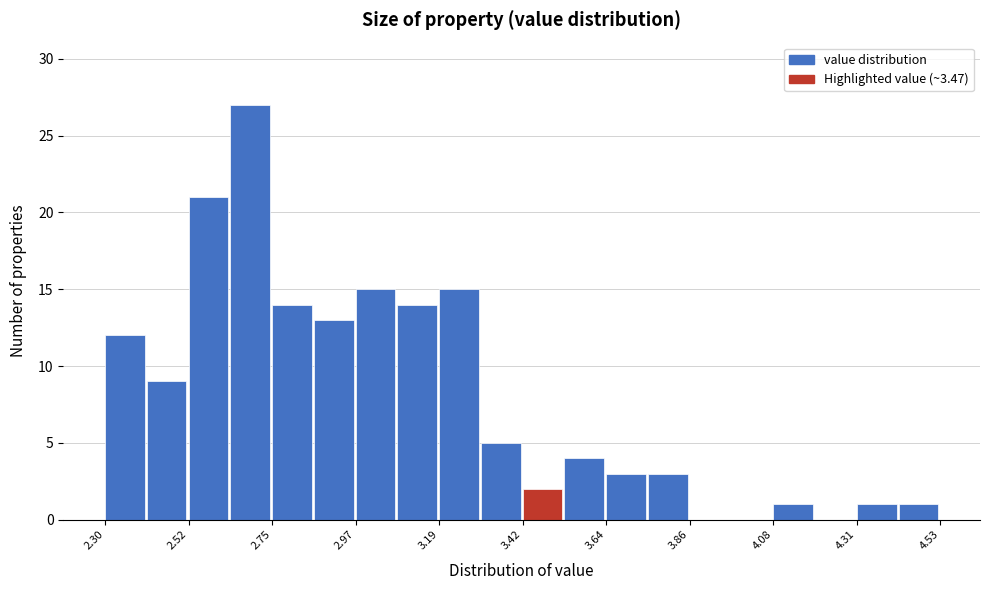

Read against the x-axis, roughly where is the centre of the tallest bar?

2.70